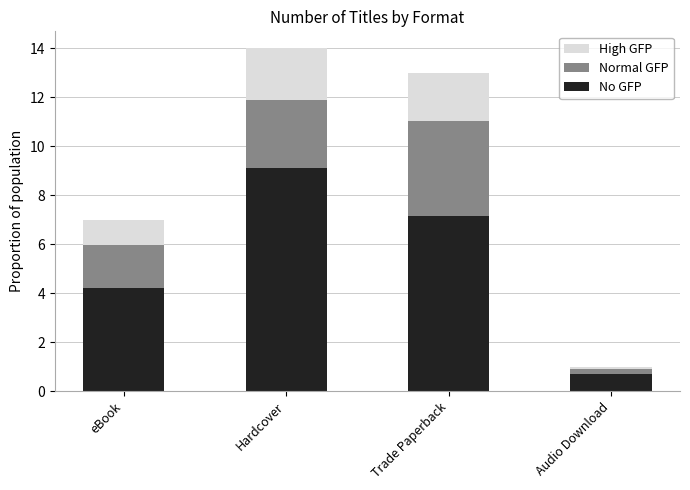

At which category is the sum across all series the highest?

Hardcover